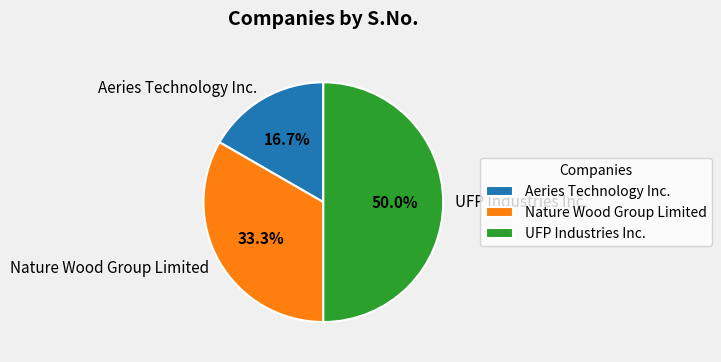

How many segments does this pie chart have?

3